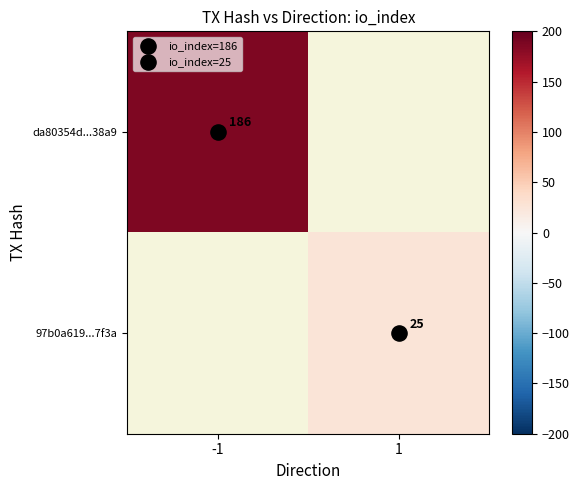

The 97b0a619...7f3a series shows 35 at 1. True or false?

False